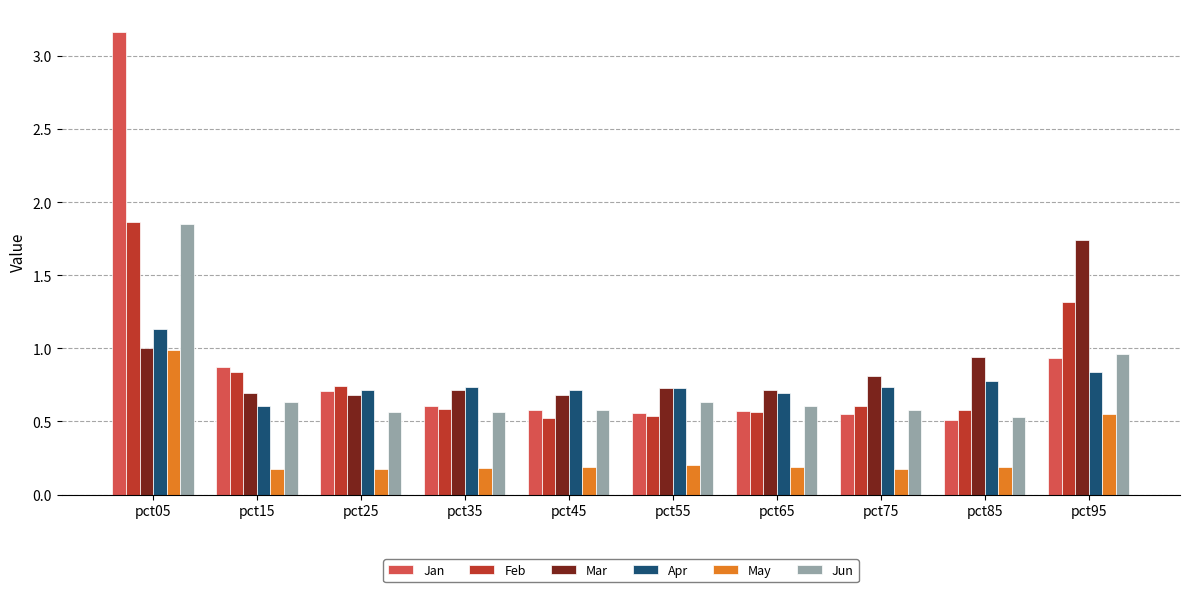

How many bars are there in total?

60